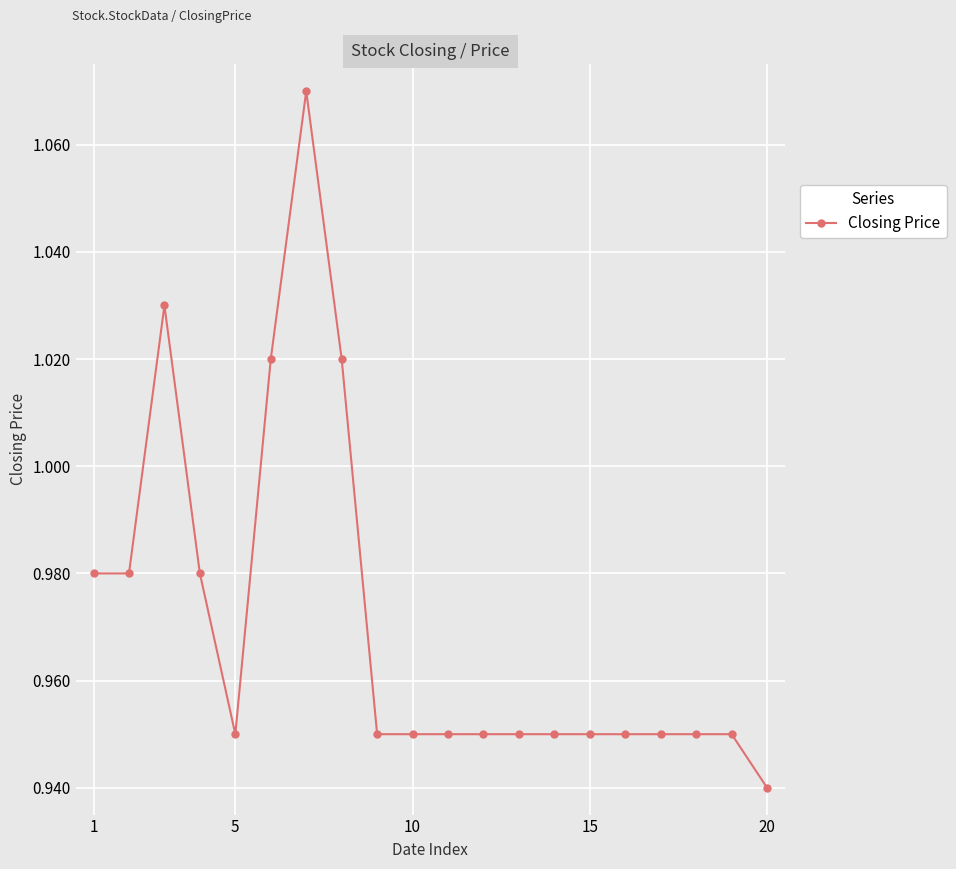

True or false: the data has more than 0 interior local peaks.

True